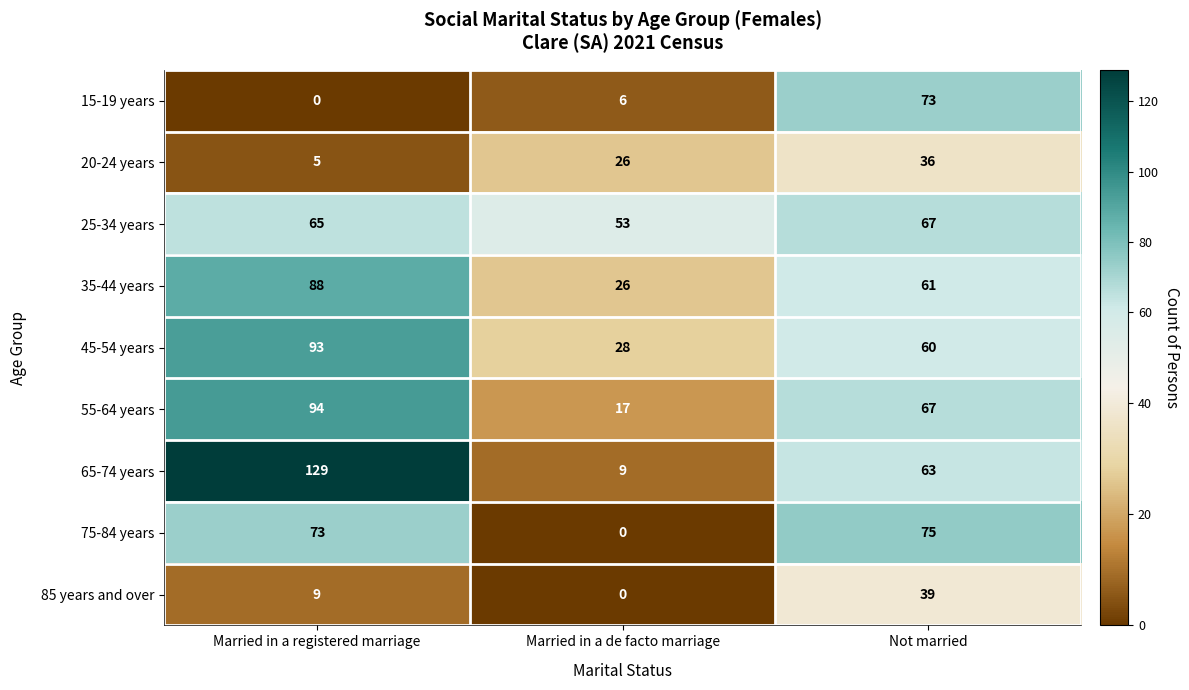

What is the spread (max minus min) of values at Not married?

39